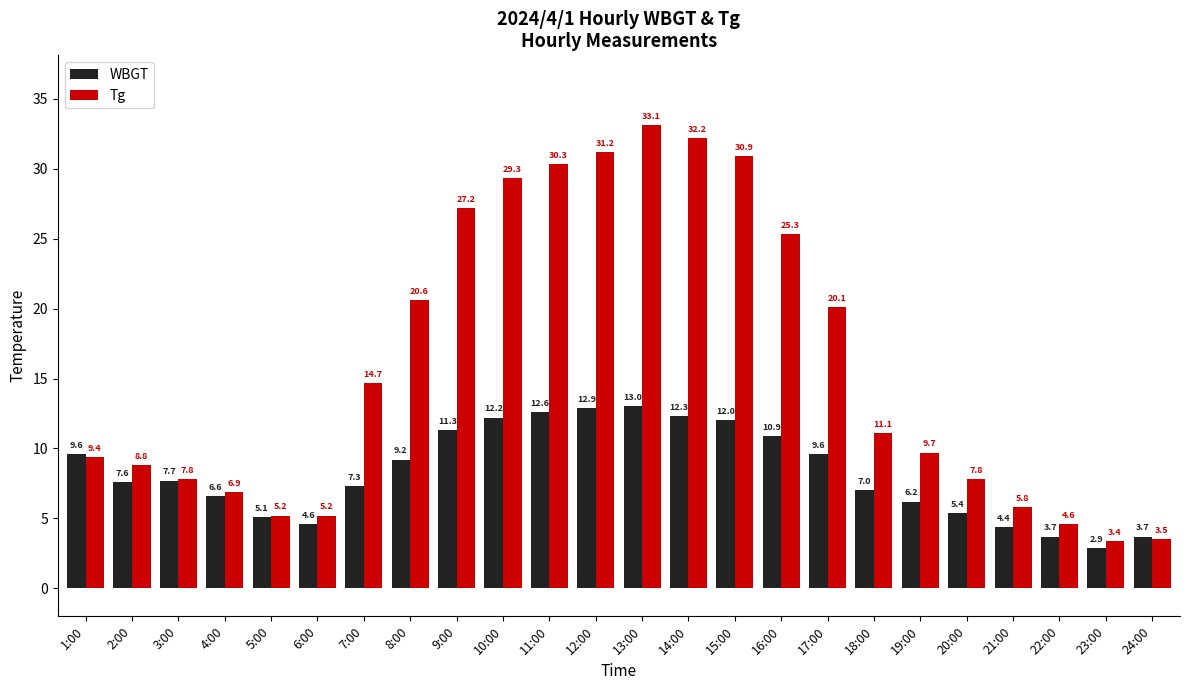

Which series has the largest range (max minus min)?

Tg